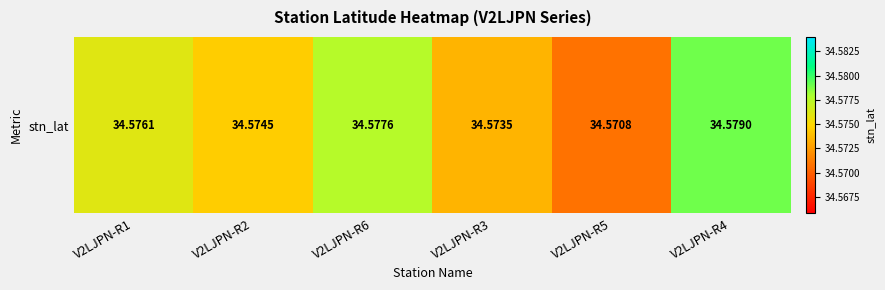

Reading left to right, transcribe all the data shown in this chart.

V2LJPN-R1=34.6	V2LJPN-R2=34.6	V2LJPN-R6=34.6	V2LJPN-R3=34.6	V2LJPN-R5=34.6	V2LJPN-R4=34.6